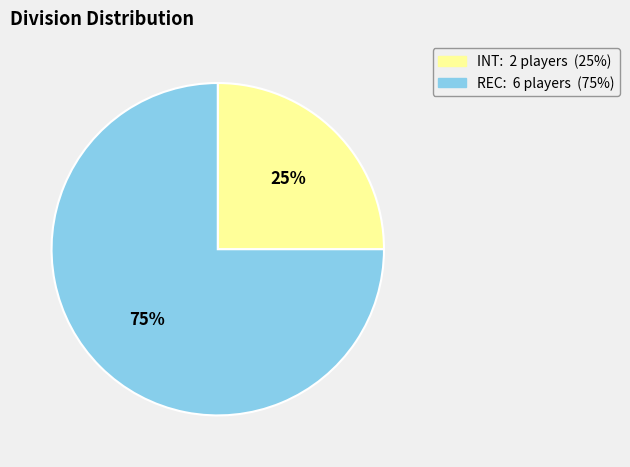

To the nearest percent, what is the average slice percentage?

50%